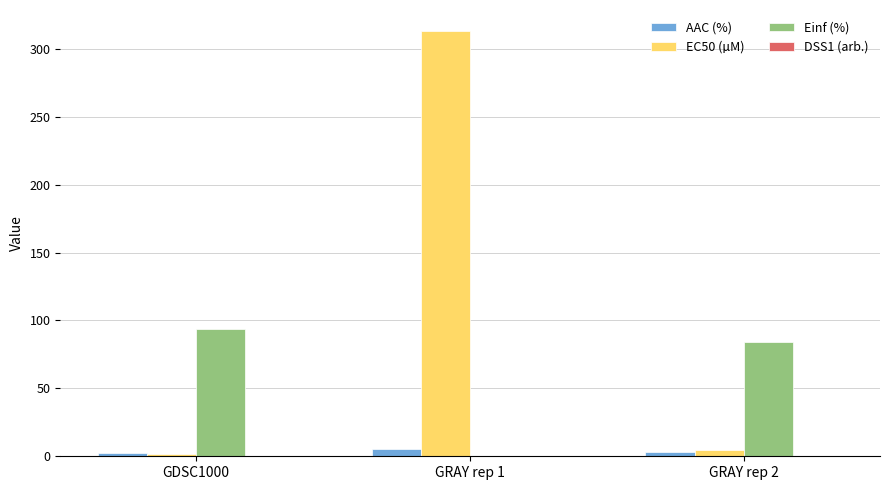

The value of Einf (%) at GRAY rep 2 is 45.1. True or false?

False